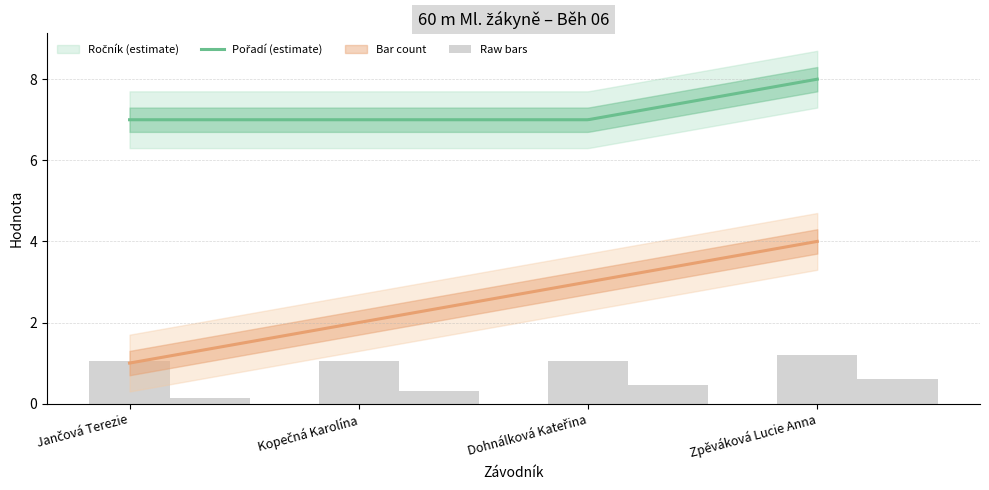

What is the approximate value of Pořadí at Zpěváková Lucie Anna?

0.6